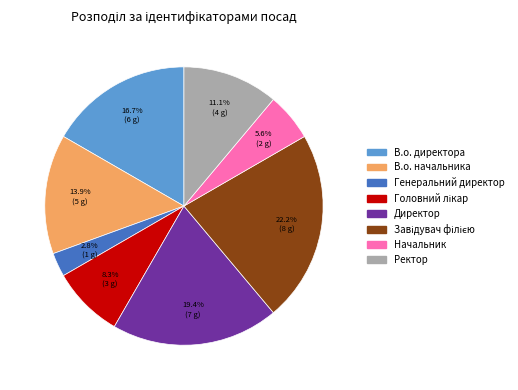

Count the number of slices in the pie.

8